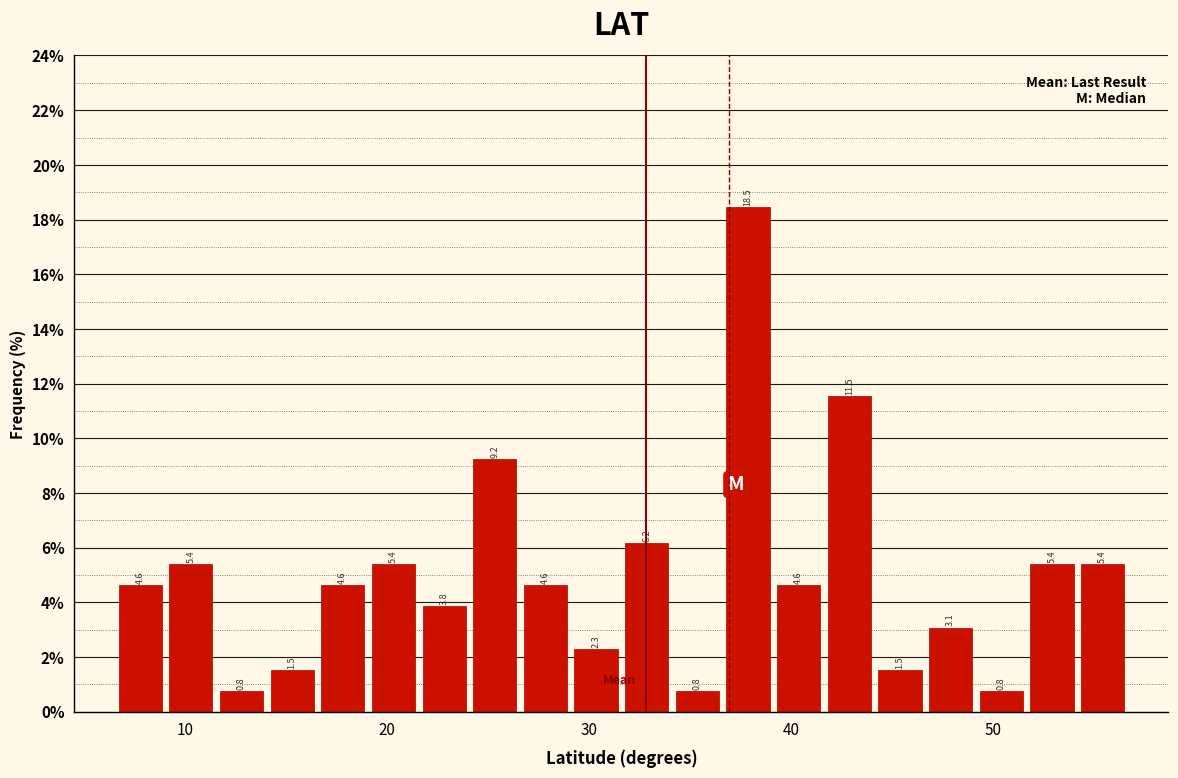

Around what value on the x-axis is the tallest bar? Give the approximate position of its centre, as read against the axis.

38